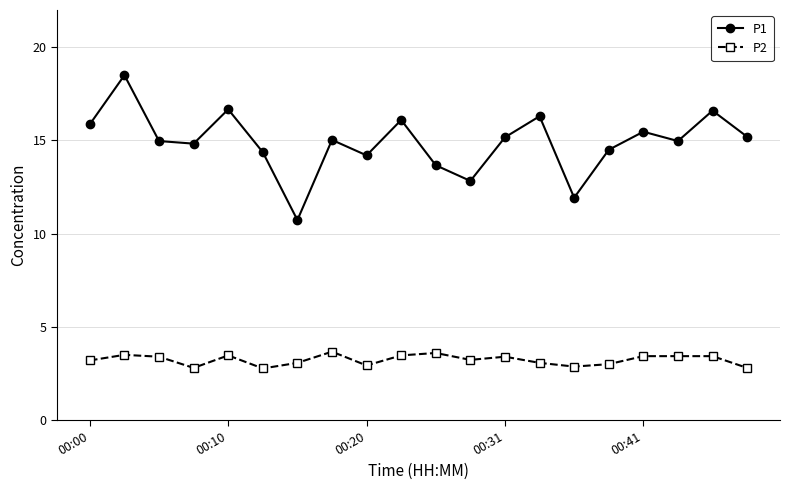

Rank the series by their average value, from lowest to highest.

P2, P1